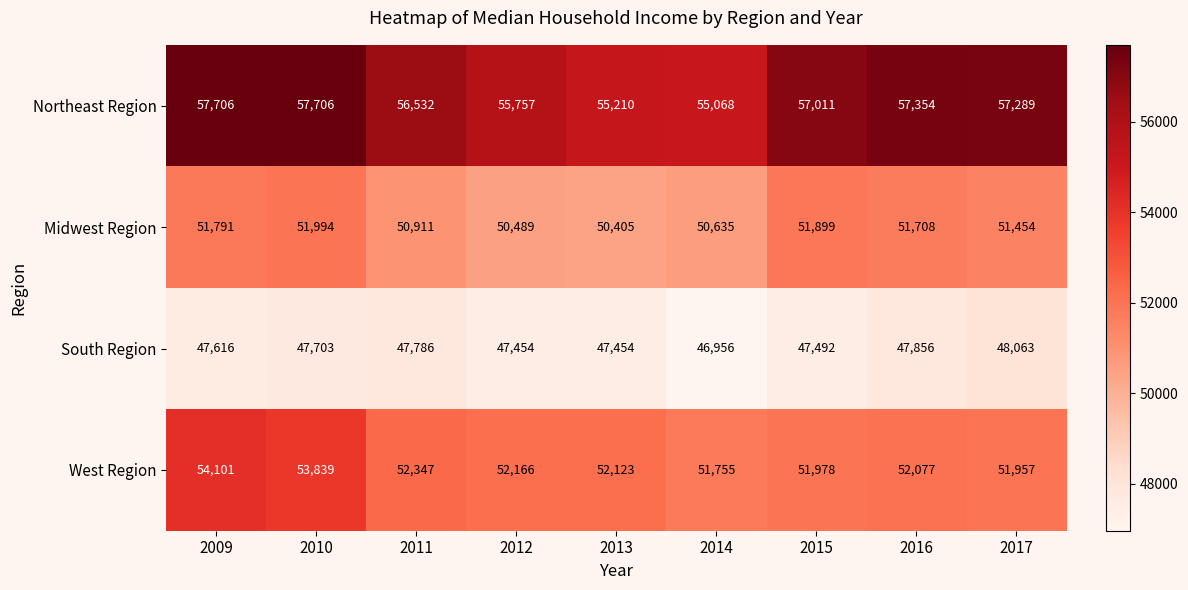

Where is West Region nearest to the value 52928?

2011